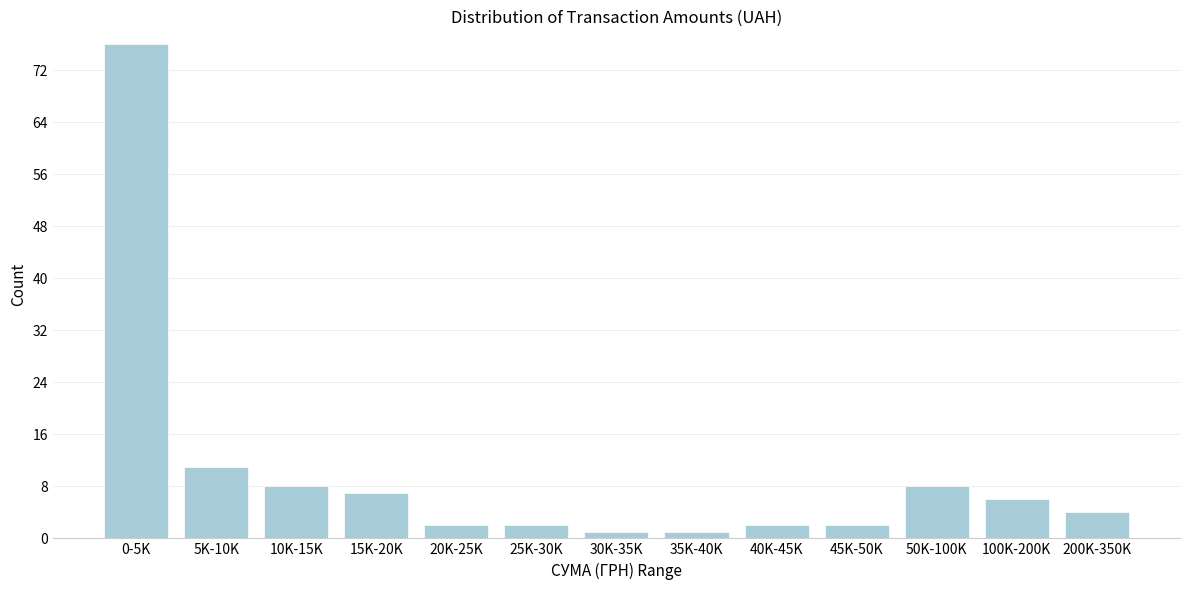

Reading right to left, transcribe all the data shown in this chart.

4	6	8	2	2	1	1	2	2	7	8	11	76